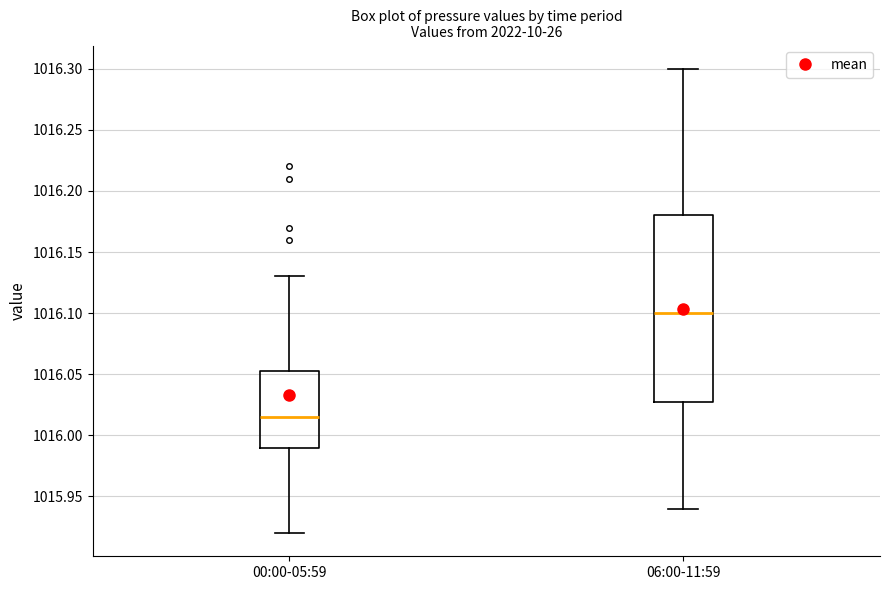

Which box has the highest median line?

06:00-11:59